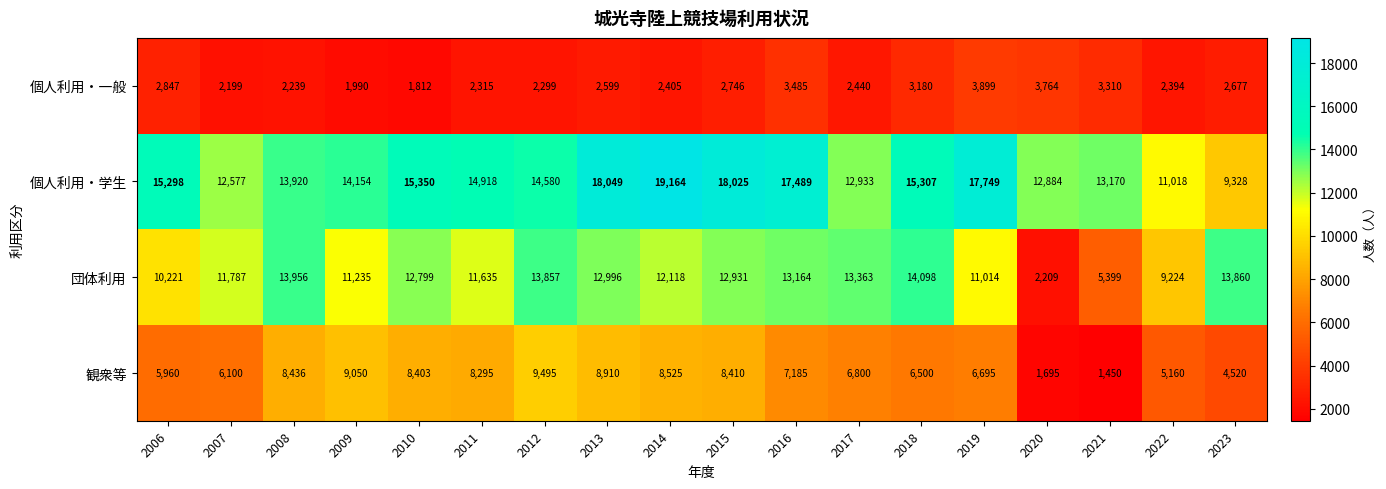

At which category does the chart reach its peak across all series?

2014